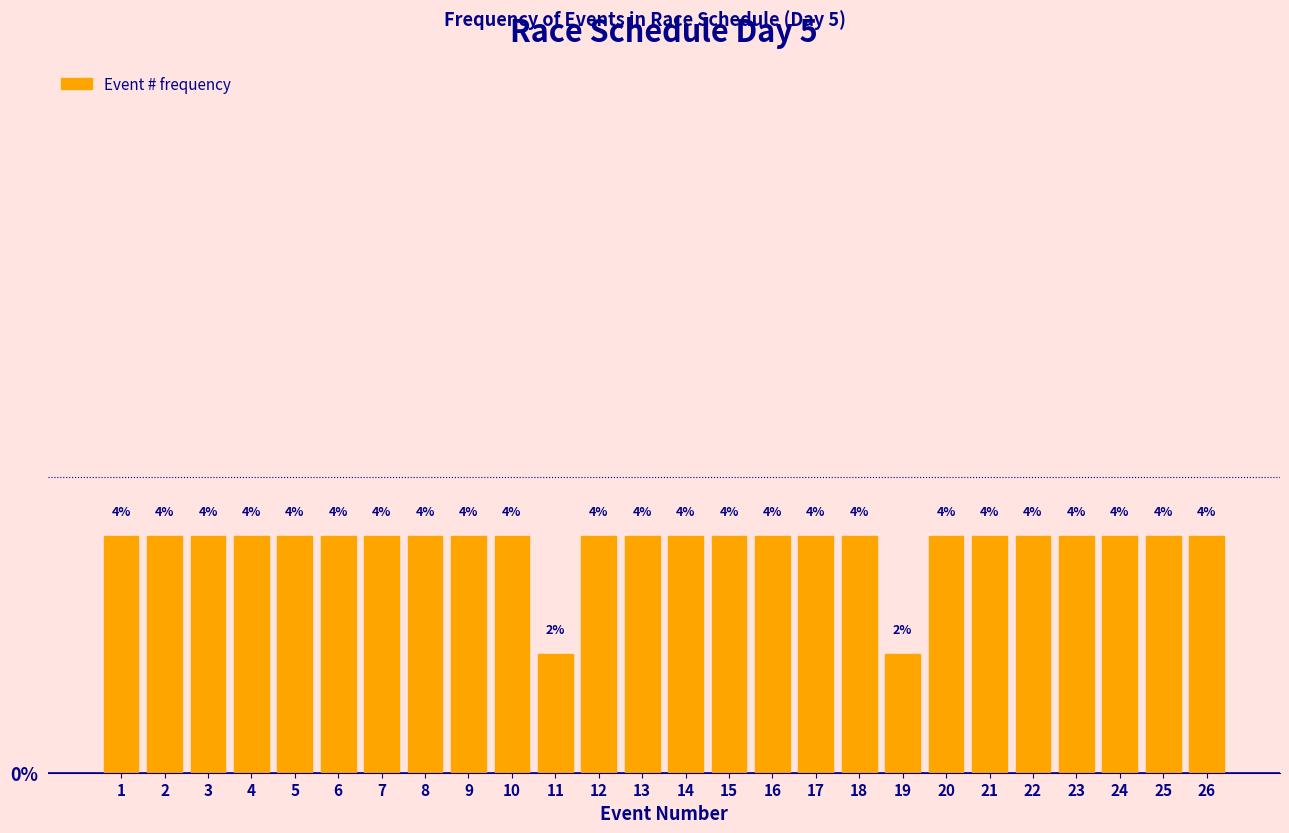

Reading left to right, extract all data points from this chart.

1=4	2=4	3=4	4=4	5=4	6=4	7=4	8=4	9=4	10=4	11=2	12=4	13=4	14=4	15=4	16=4	17=4	18=4	19=2	20=4	21=4	22=4	23=4	24=4	25=4	26=4